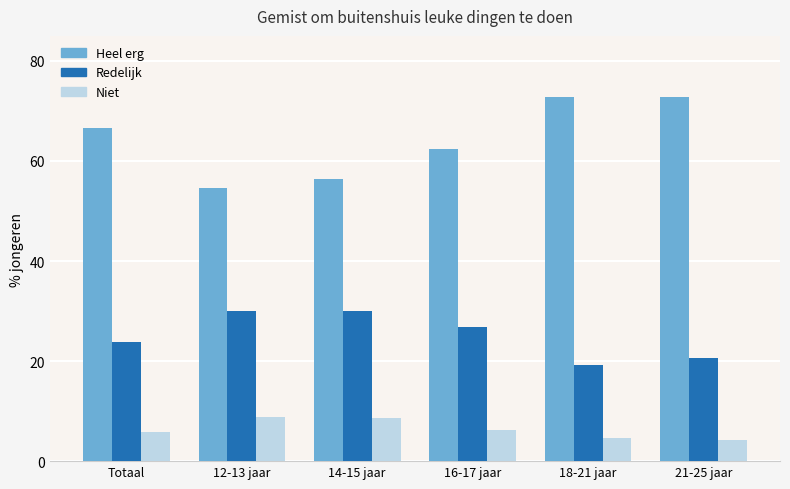

What is the smallest value displayed?

4.2